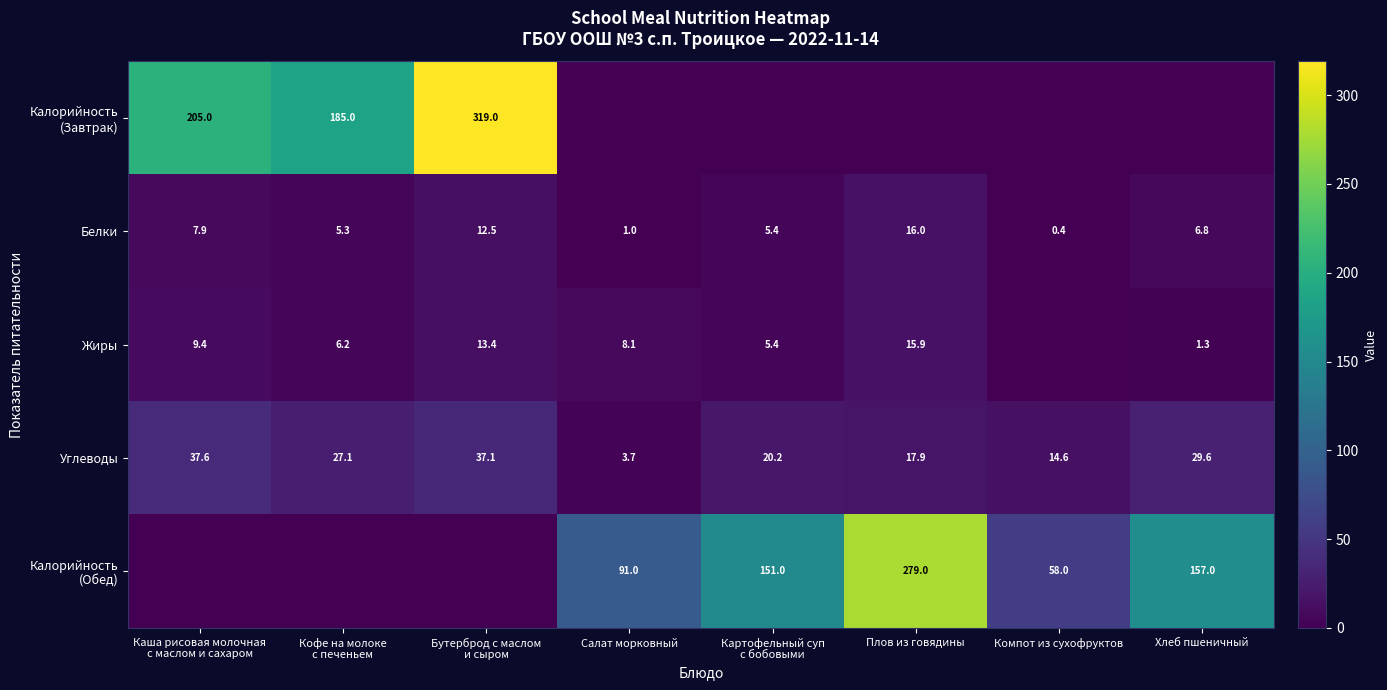

What is the average value of the Углеводы series?

23.5